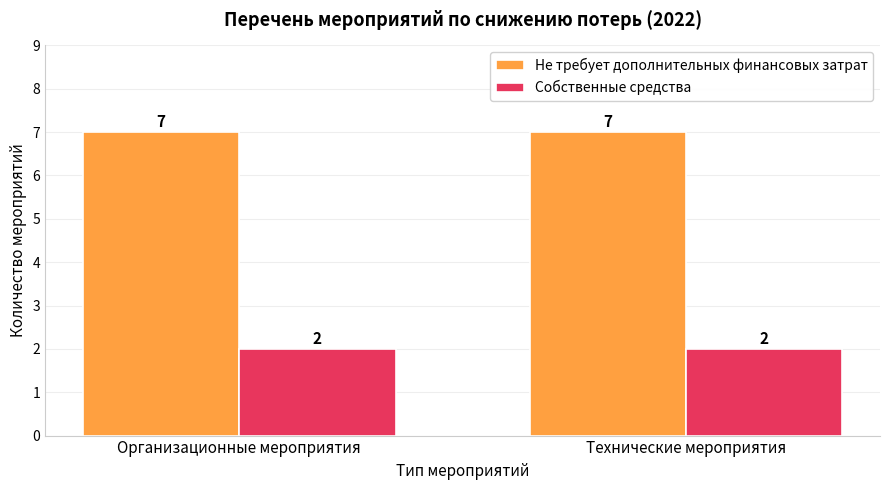

Read the Собственные средства value at Технические мероприятия.

2